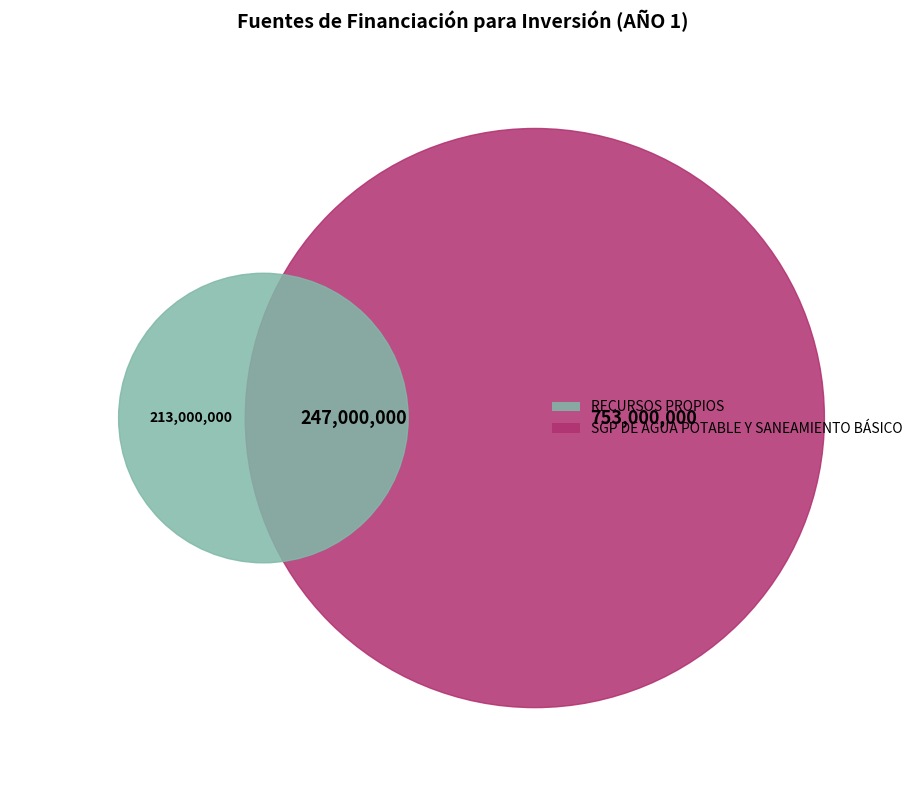

The SGP PROPÓSITO GENERAL DE LIBRE INVERSIÓN slice represents 31% of the pie. True or false?

False